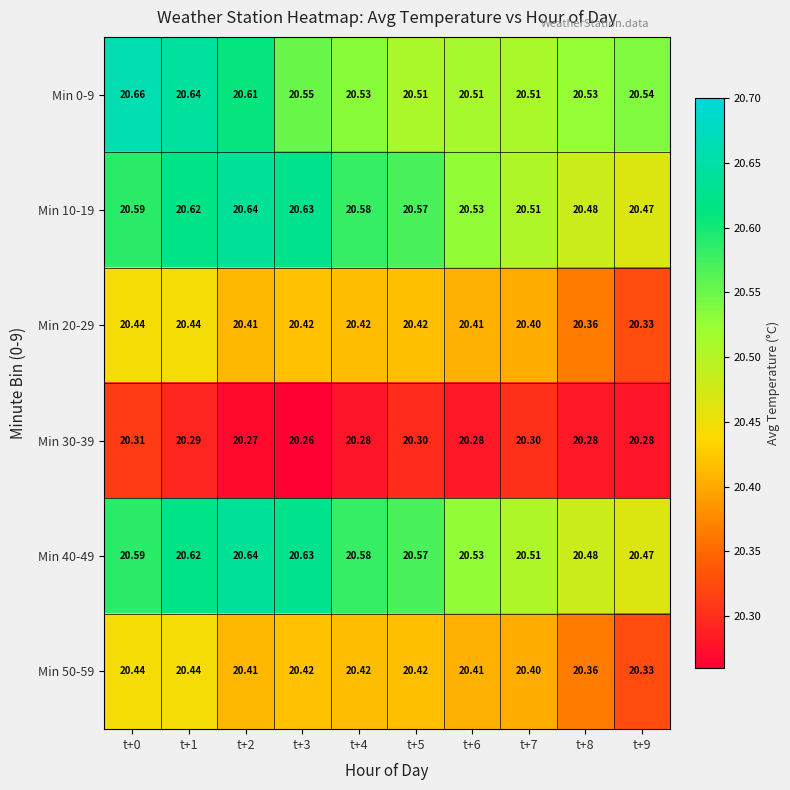

Is the value of Min 20-29 at t+1 greater than the value of Min 40-49 at t+4?

No